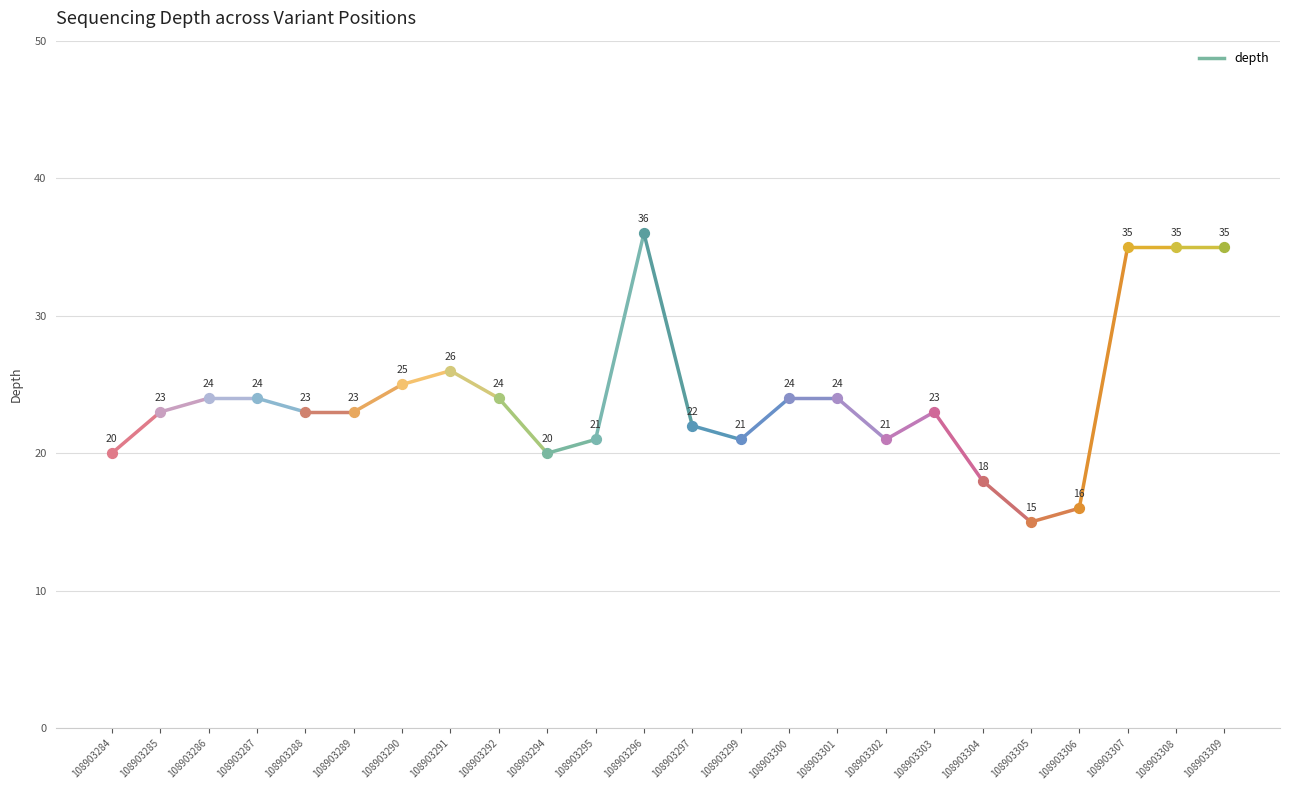

Which has a higher value, 108903305 or 108903292?

108903292